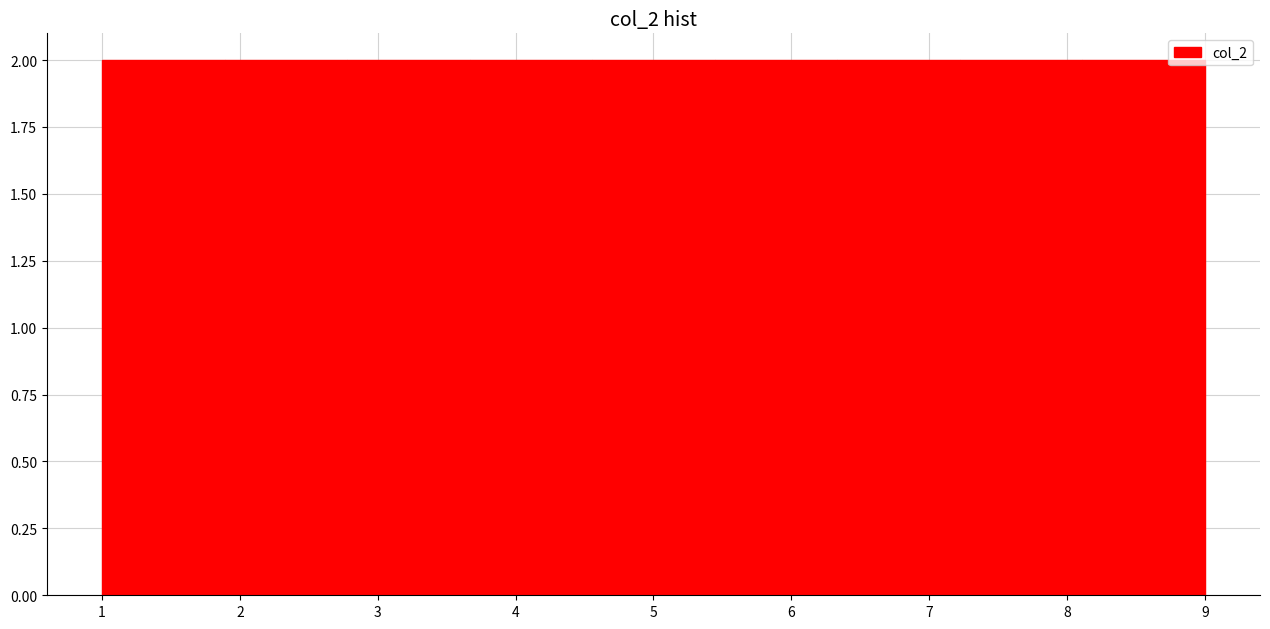

Reading left to right, transcribe this chart: for each bar, give the range it covers on the x-axis and its height. Neither the bar edges nor the heights are printed on the chart, so give them approximately, as read against the axes.

1.0 to 1.9: 2
1.9 to 2.8: 2
2.8 to 3.7: 2
3.7 to 4.6: 2
4.6 to 5.4: 2
5.4 to 6.3: 2
6.3 to 7.2: 2
7.2 to 8.1: 2
8.1 to 9.0: 2